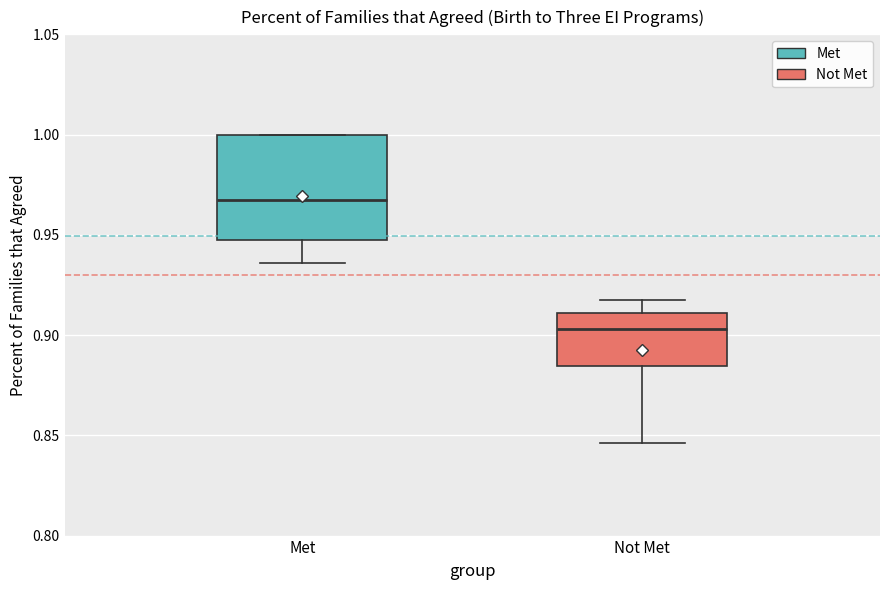

Where is the lower edge of the box for Met on the y-axis? The values are not printed on the chart, so give them approximately, as read against the axis.

0.945